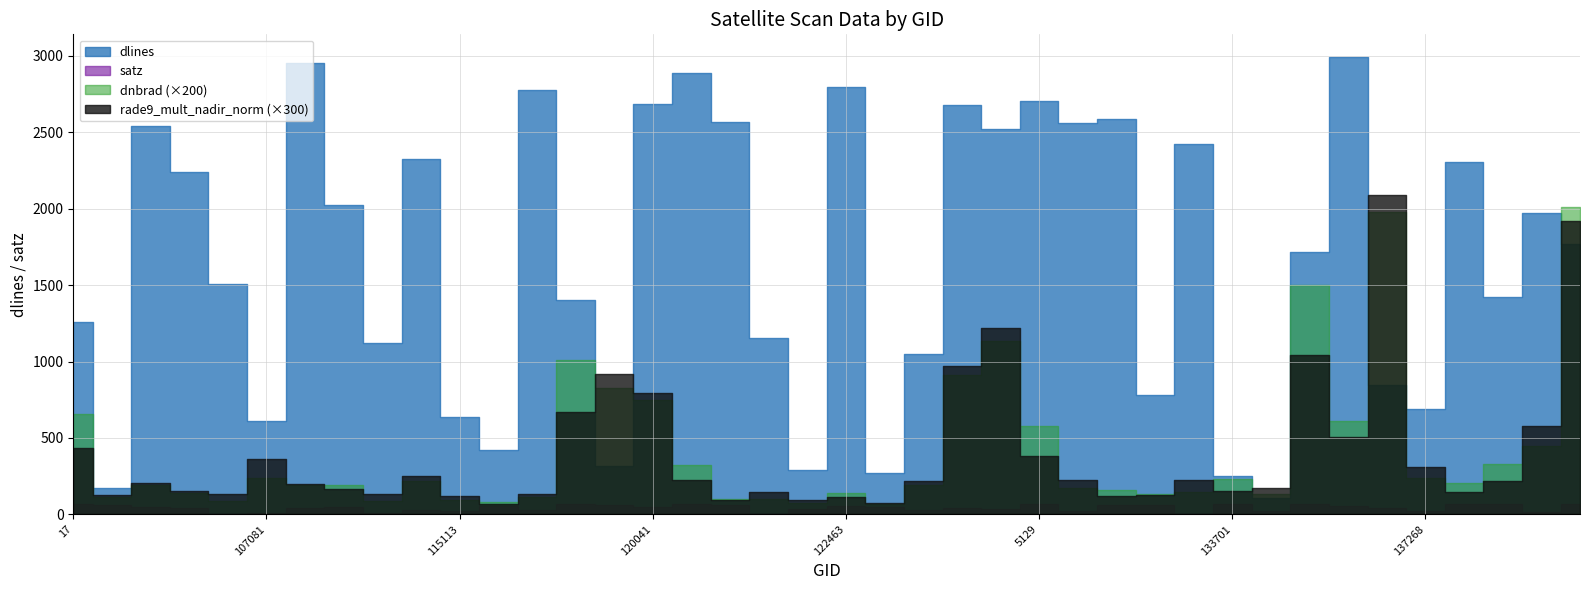

What is the value of the dlines point at the 28th from the left?

2586.0